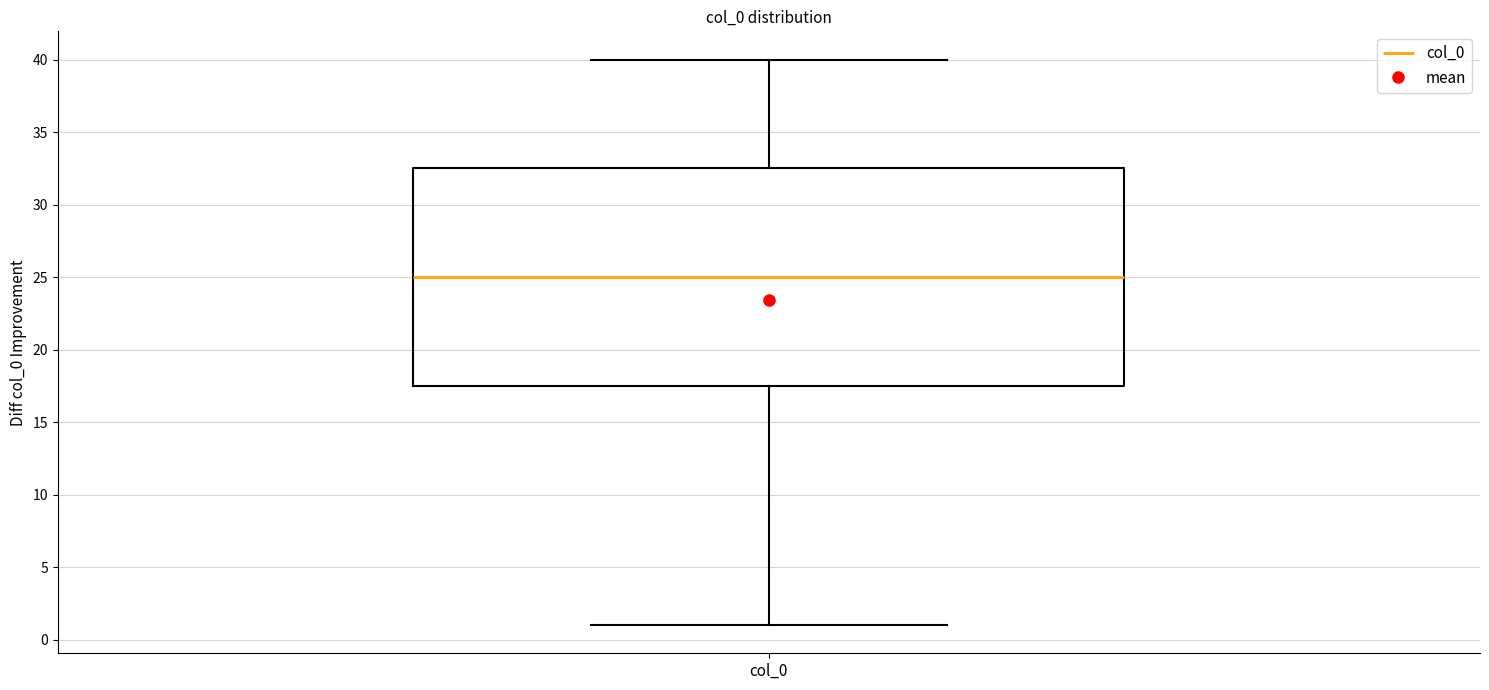

Where is the upper edge of the box for col_0 on the y-axis? The values are not printed on the chart, so give them approximately, as read against the axis.

32.5